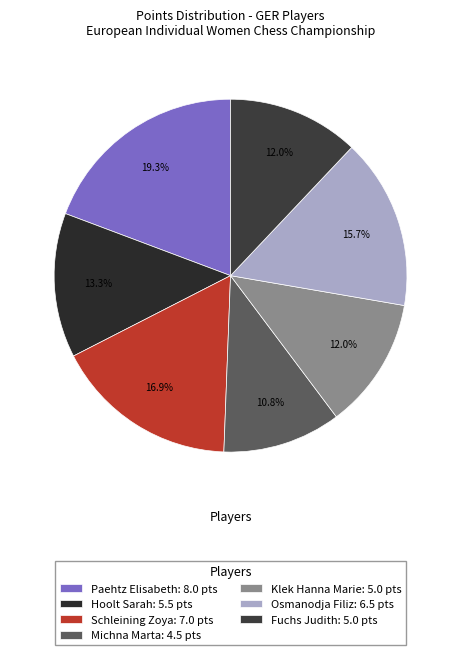

What portion of the pie excludes Paehtz Elisabeth?

80.7%